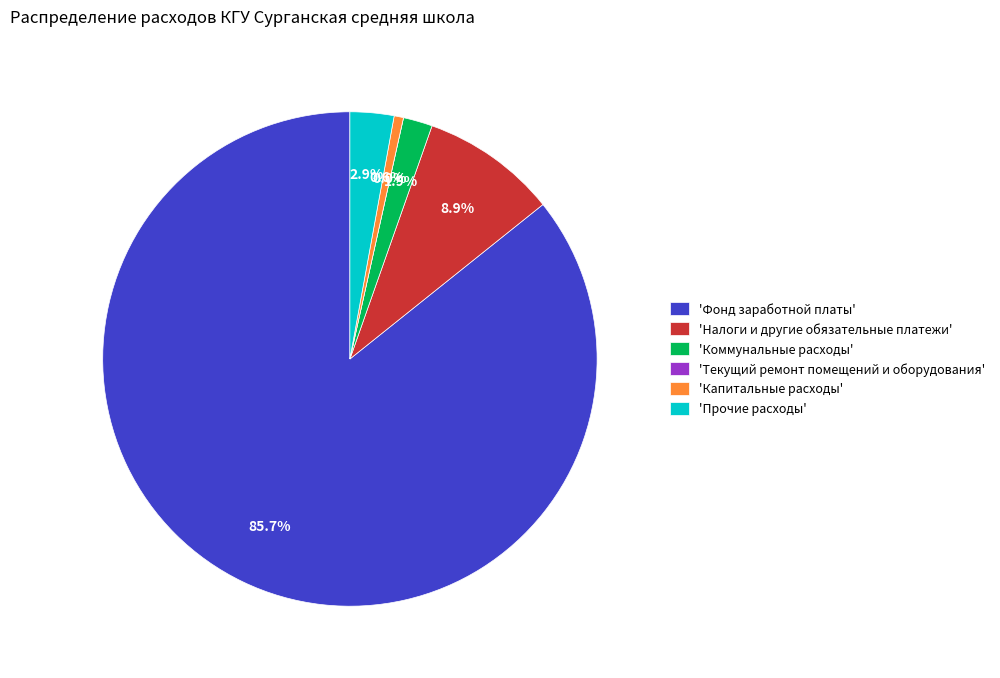

What portion of the pie excludes Прочие расходы?

97.1%